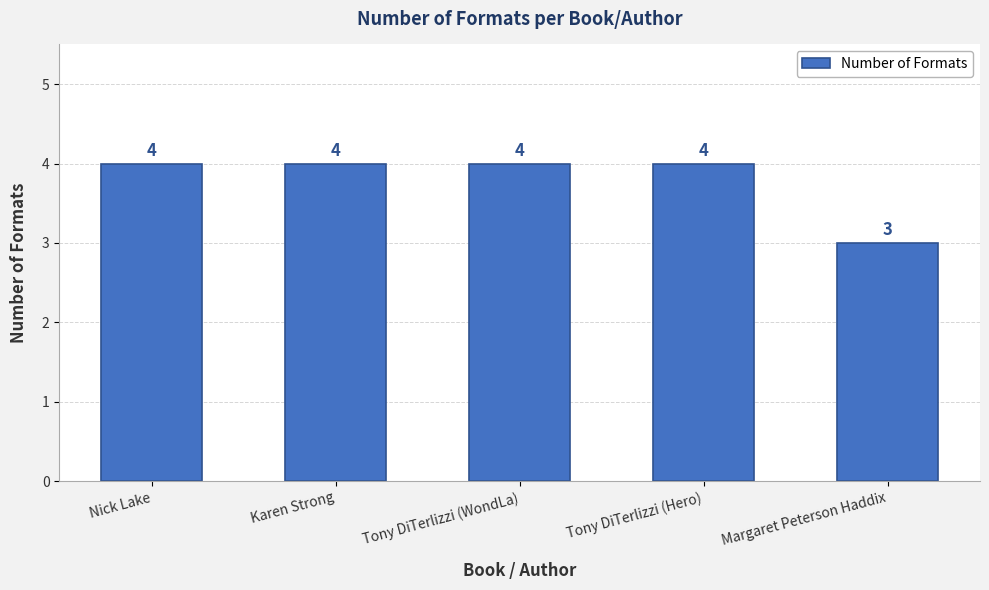

Which label corresponds to the smallest value in the chart?

Margaret Peterson Haddix